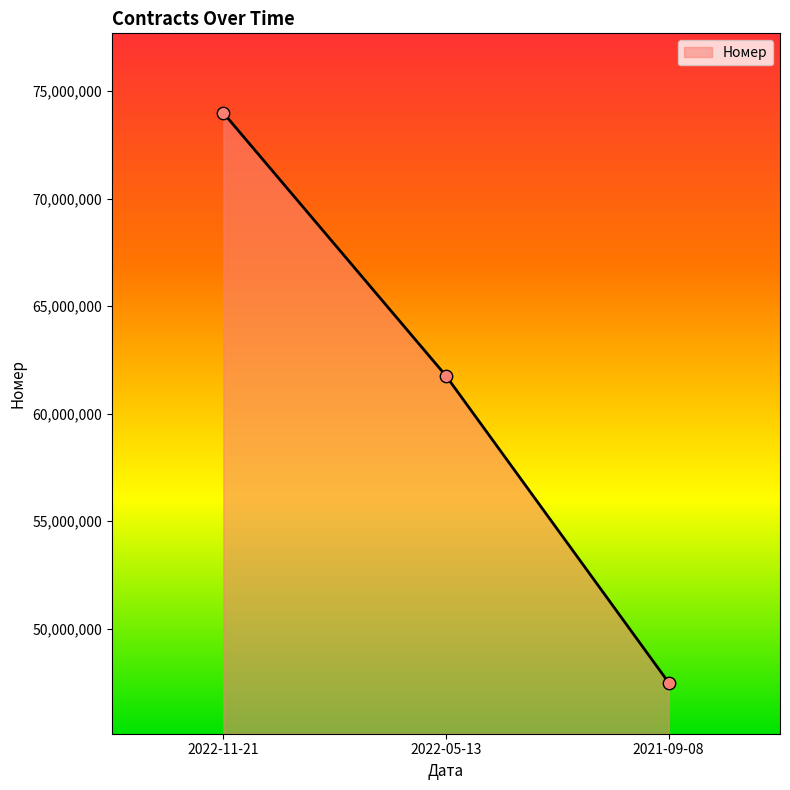

Approximately how many times larger is the value at 2021-09-08 compared to 2022-11-21?

0.6